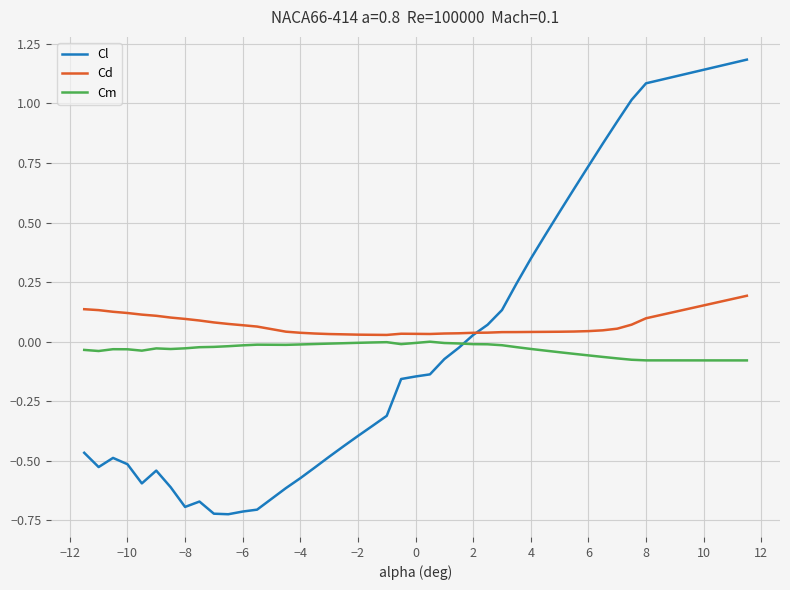

What is the greatest value displayed?

1.2